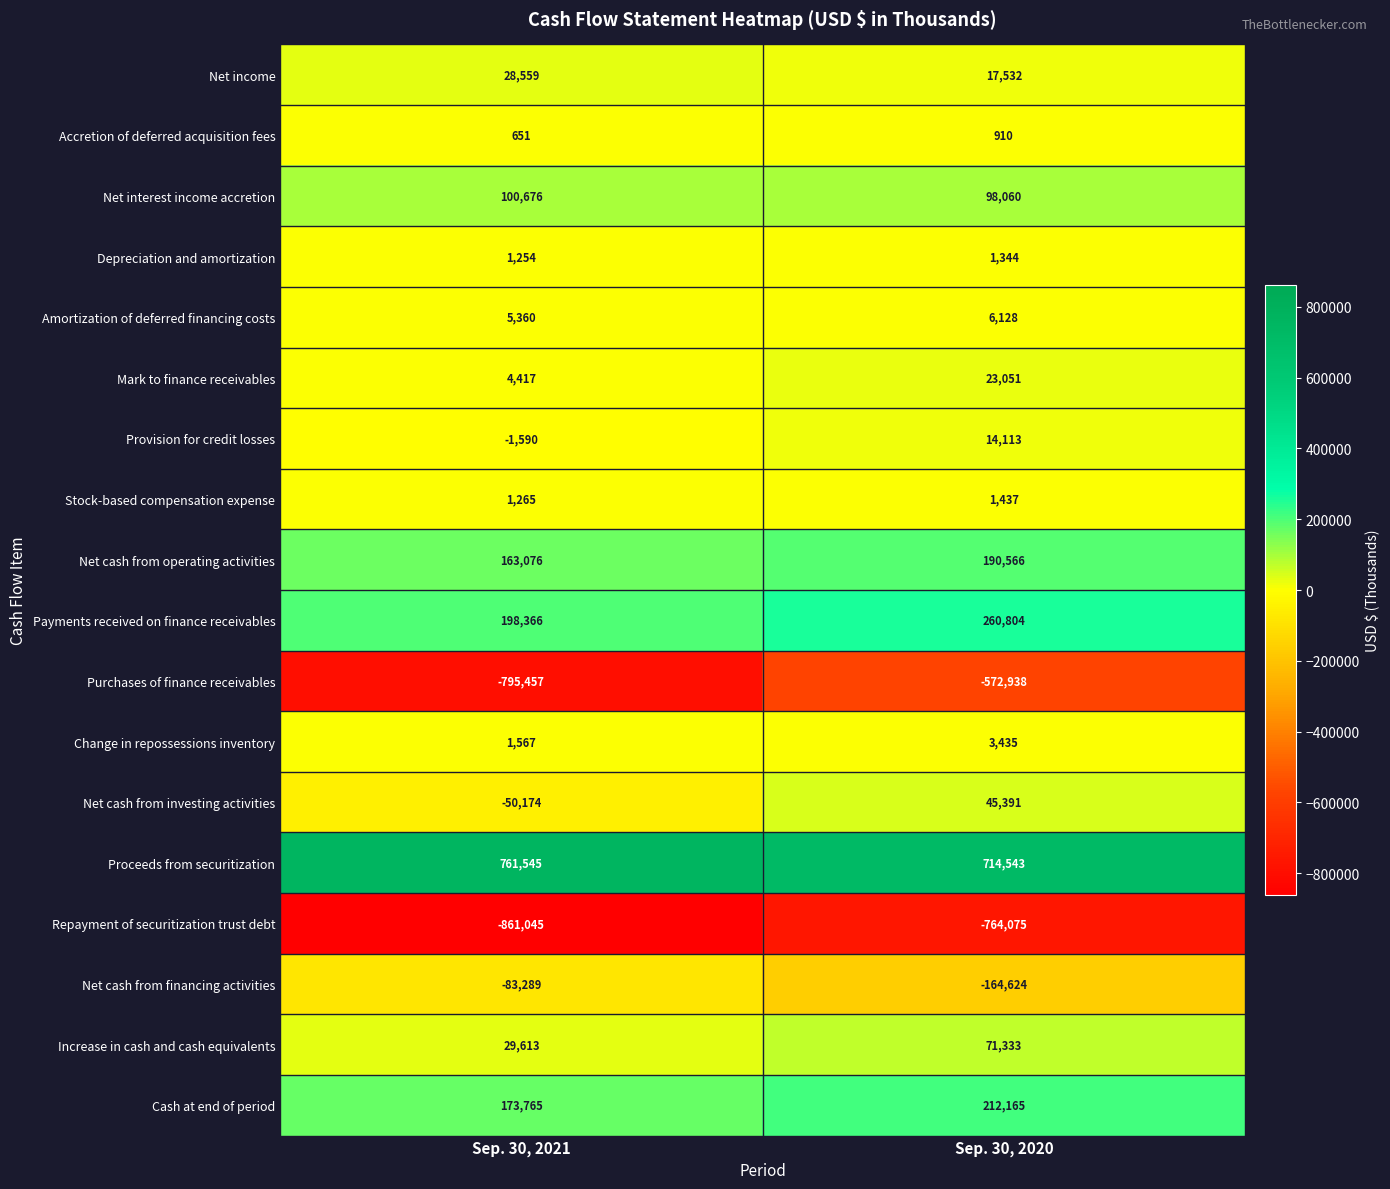

What is the difference between the maximum and minimum values in the Mark to finance receivables series?

18634